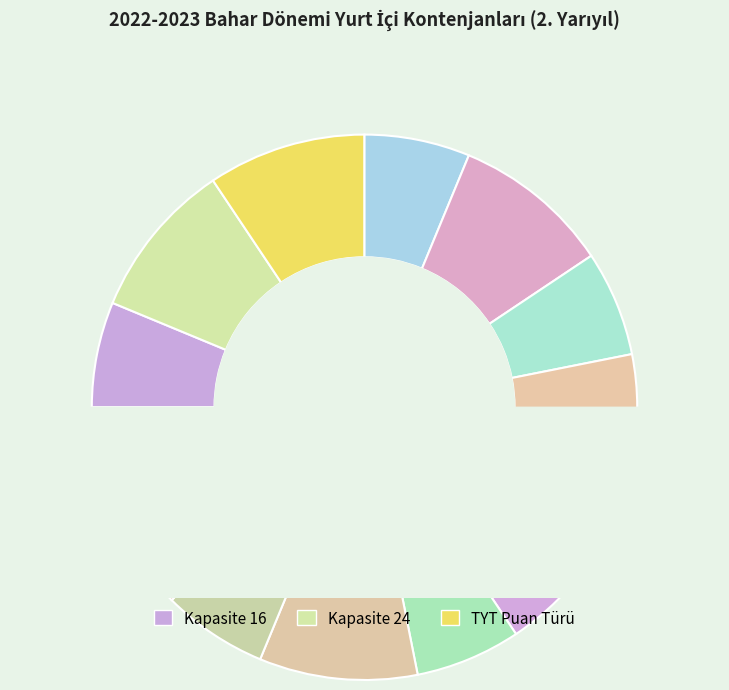

Is there a majority slice in this chart?

No